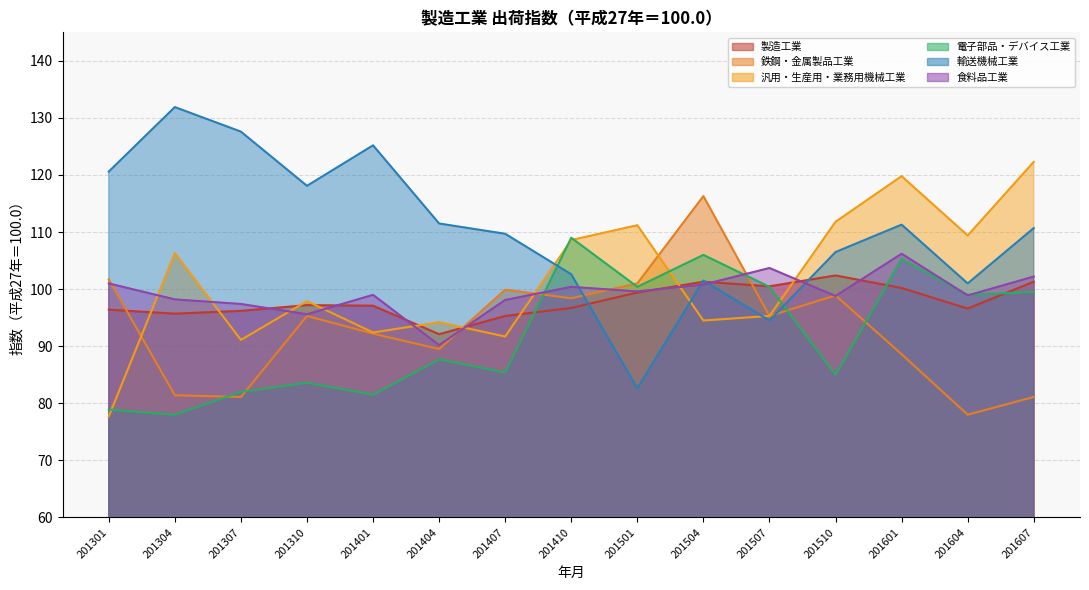

How many data points in 製造工業 are less than 96?

3